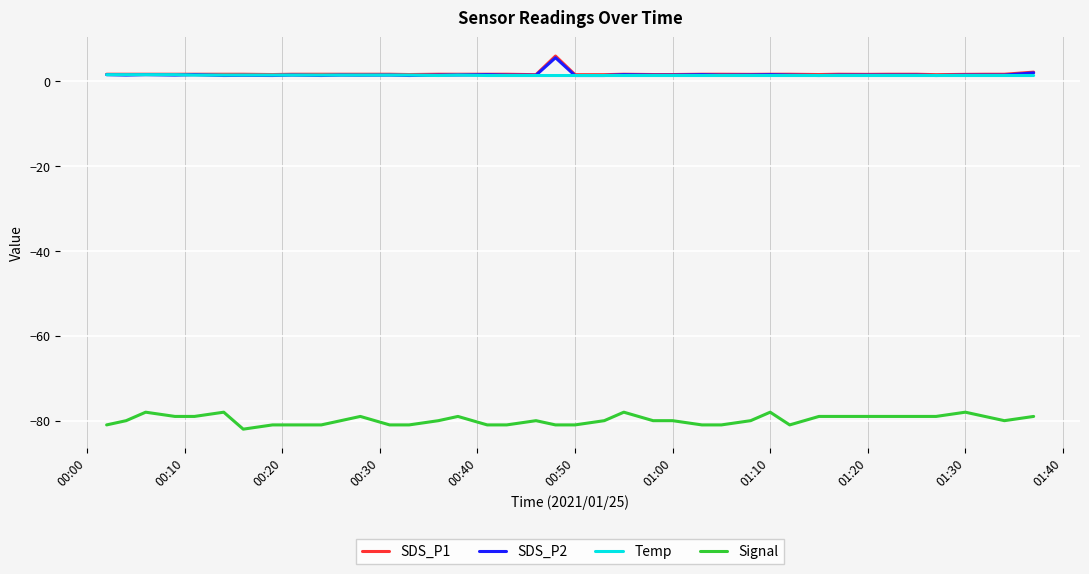

What is the greatest value displayed?

6.0